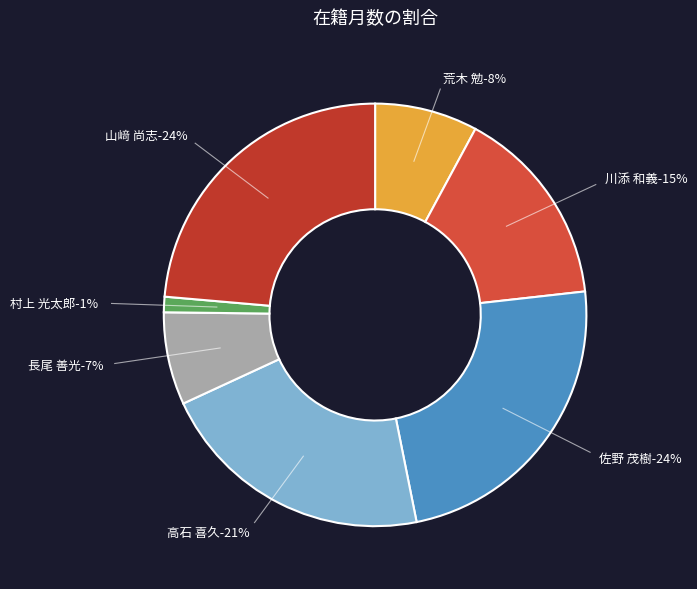

How many slices are in this pie chart?

7